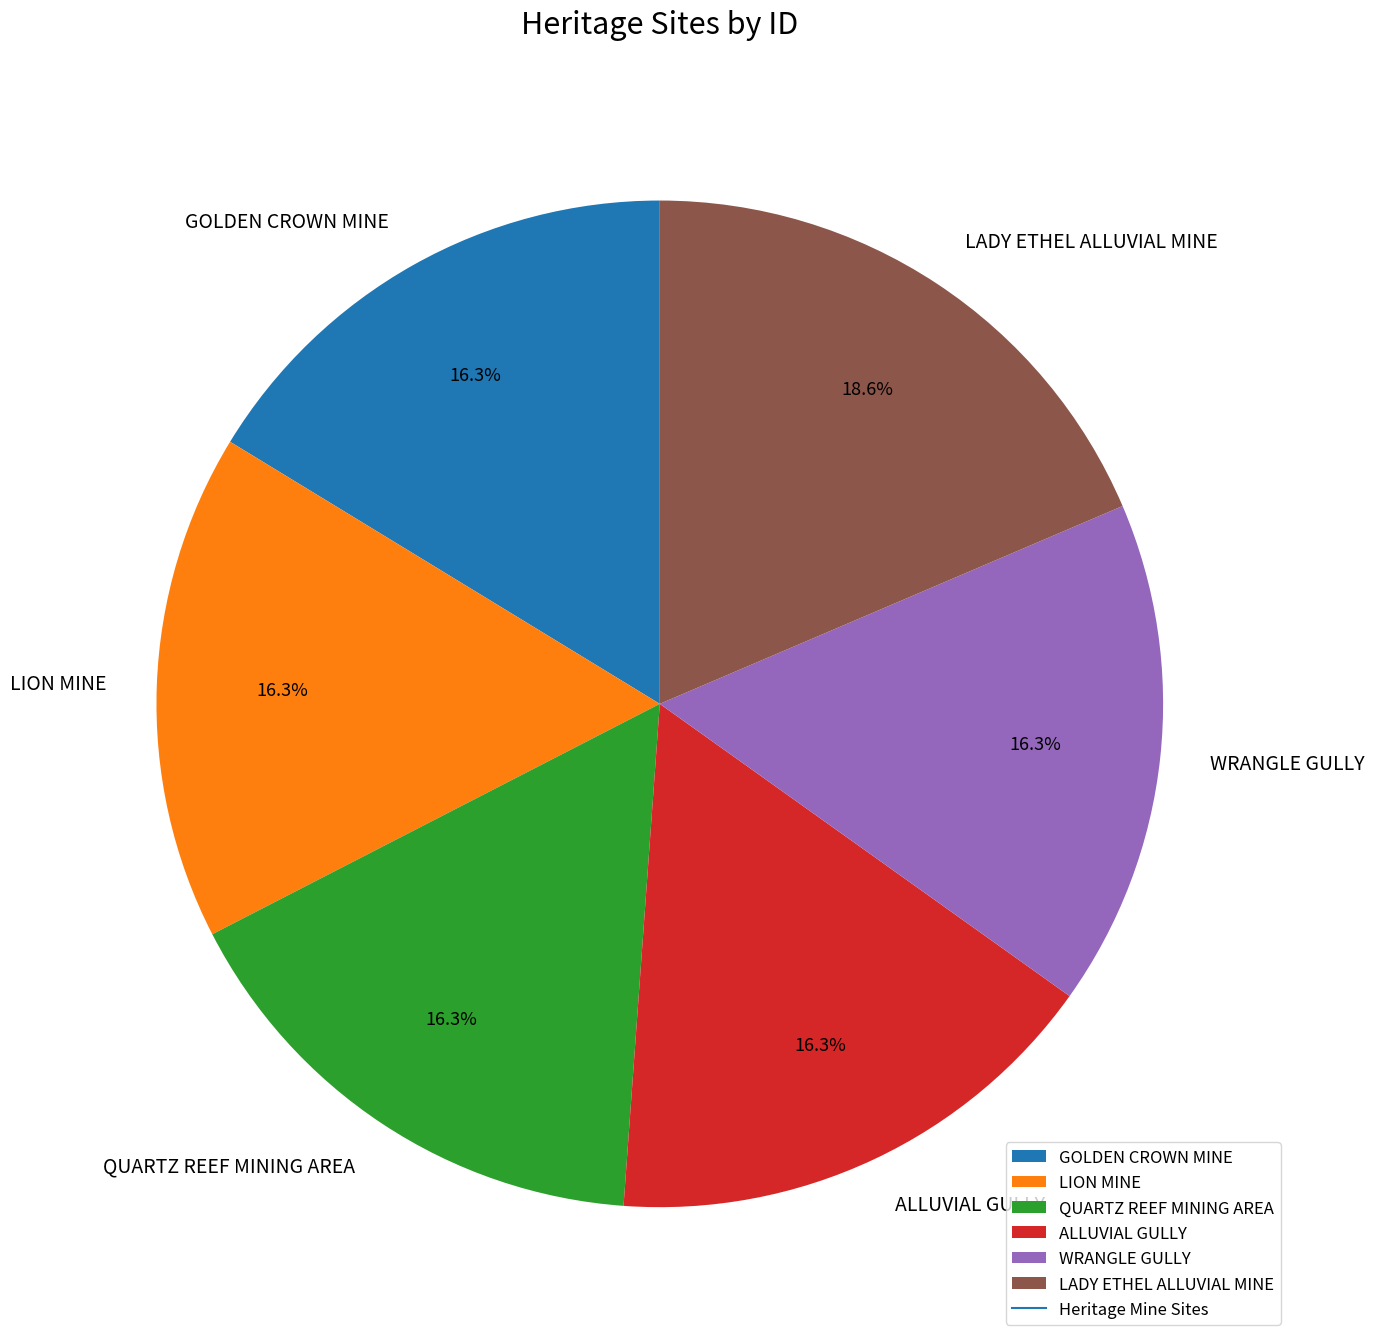

How many segments does this pie chart have?

6